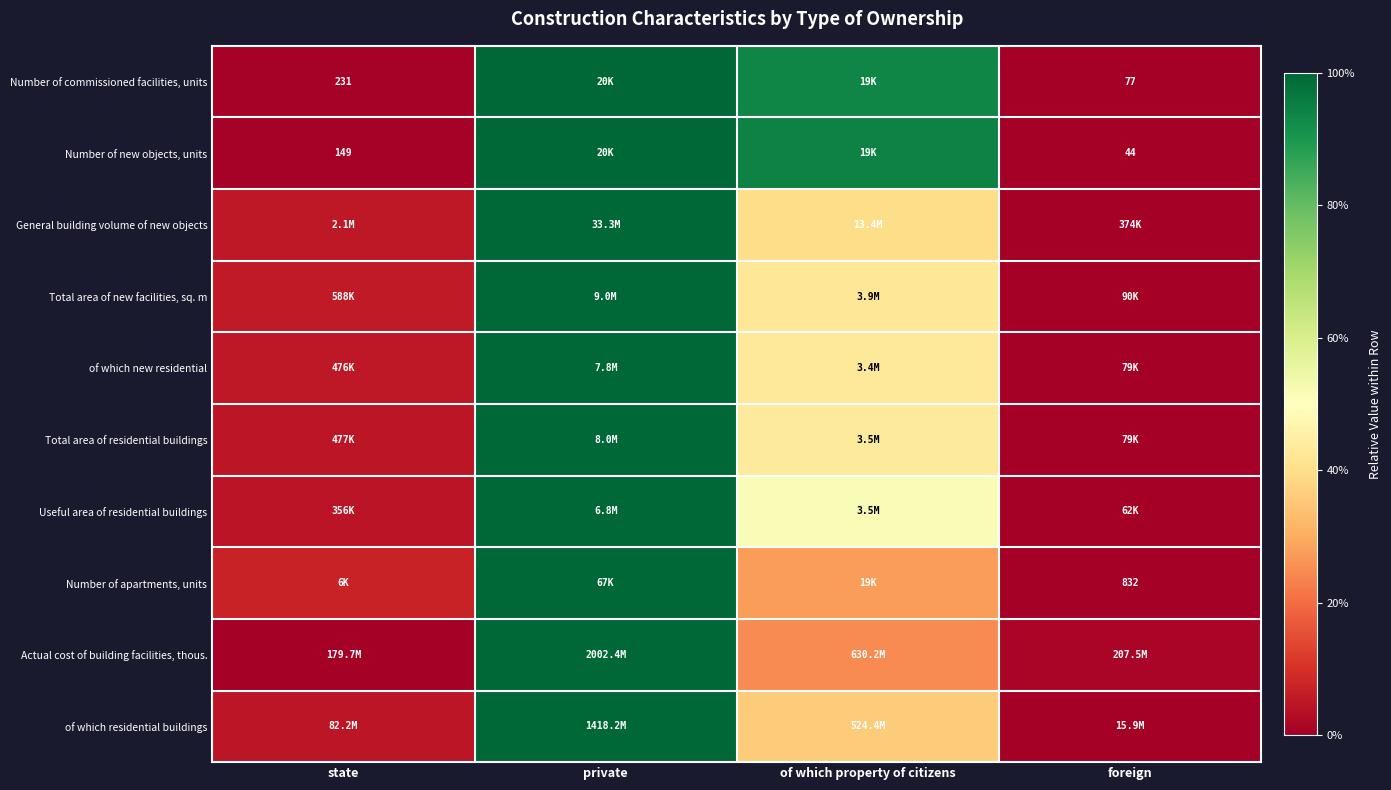

At how many categories does at least one series exceed 0?

4